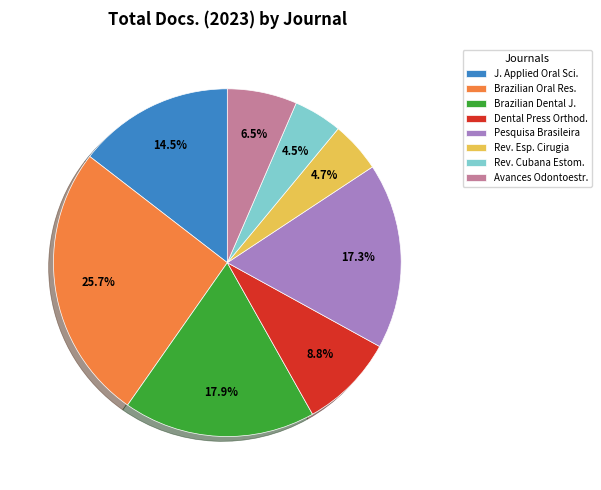

How many slices are in this pie chart?

8